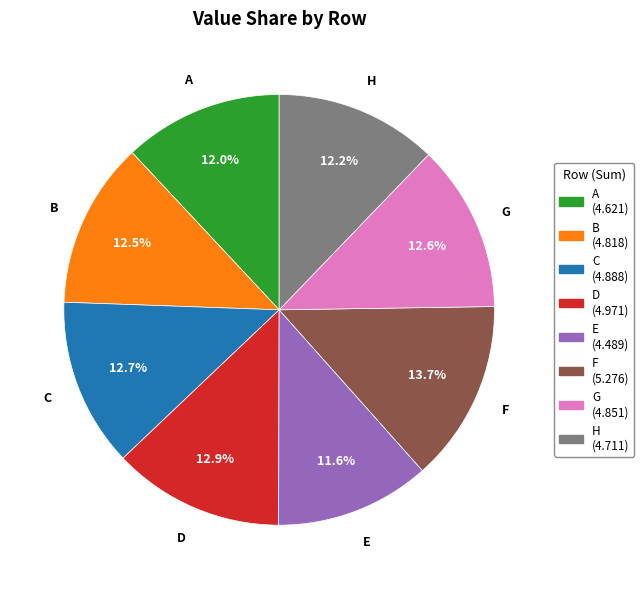

To the nearest percent, what is the difference between the largest and smallest slice percentages?

2%